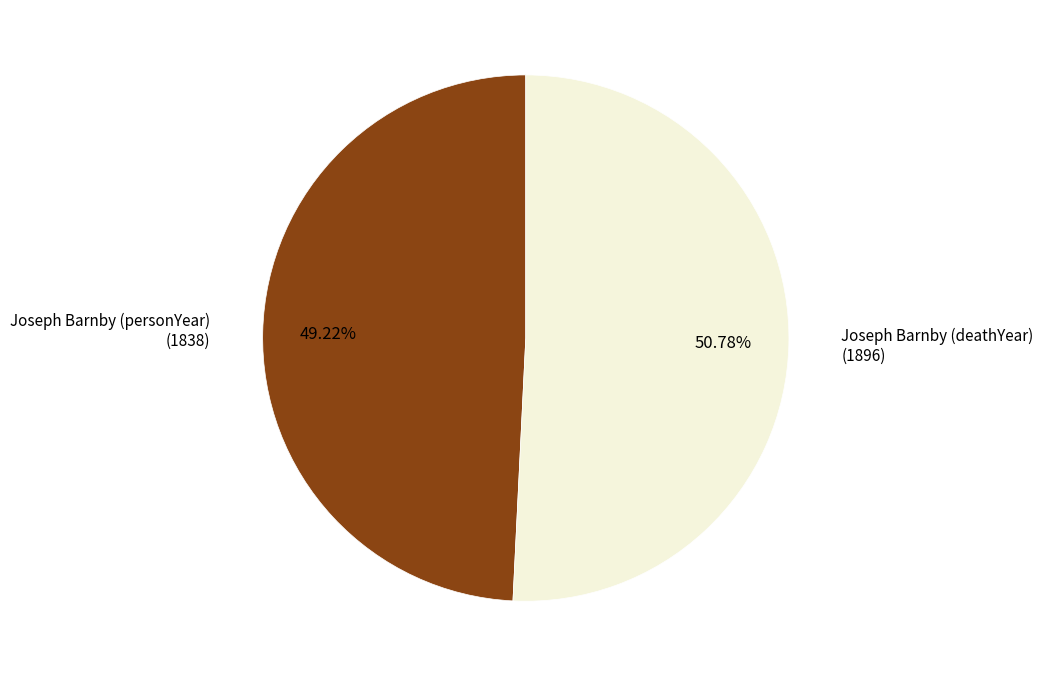

To the nearest percent, what is the difference between the largest and smallest slice percentages?

2%